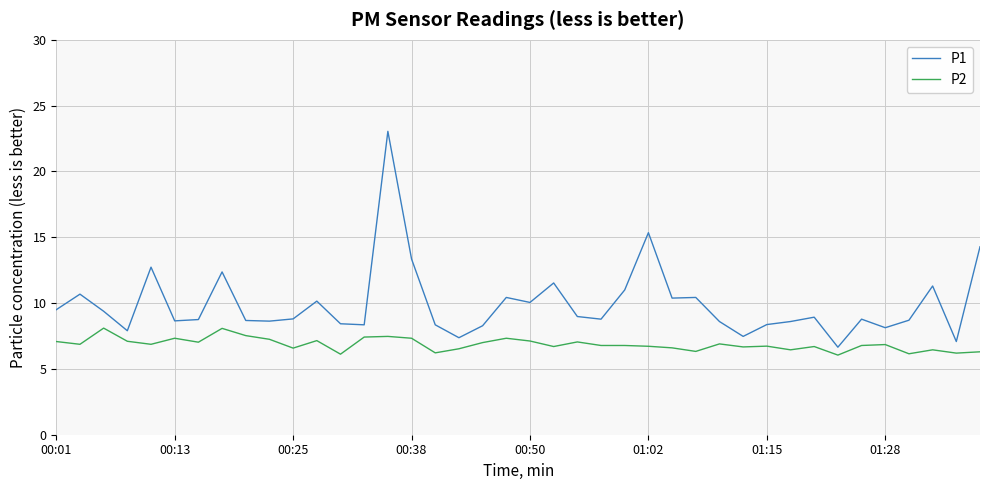

True or false: P1 and P2 cross at least once.

False